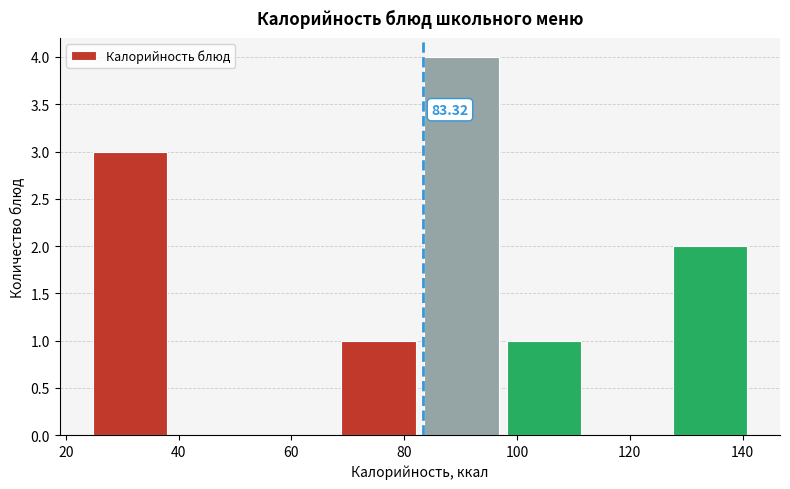

Over which range of the x-axis is the bar tallest?

82 to 98